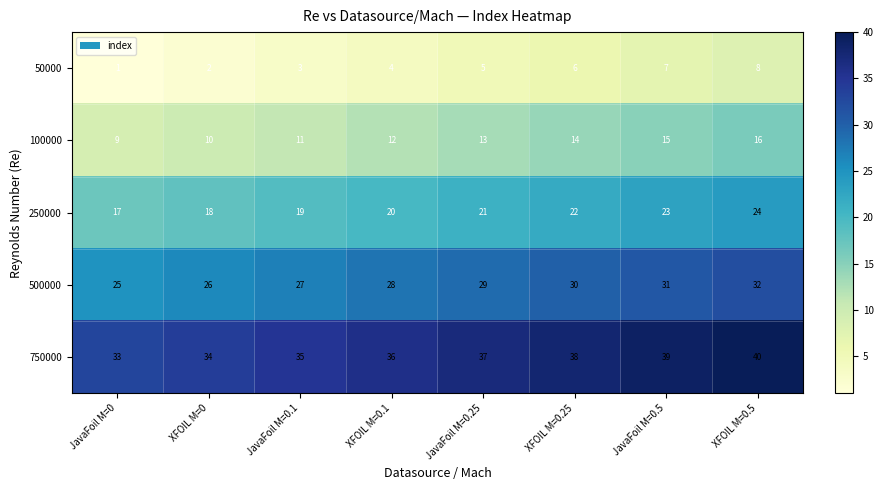

What is the spread (max minus min) of values at XFOIL M=0.25?

32